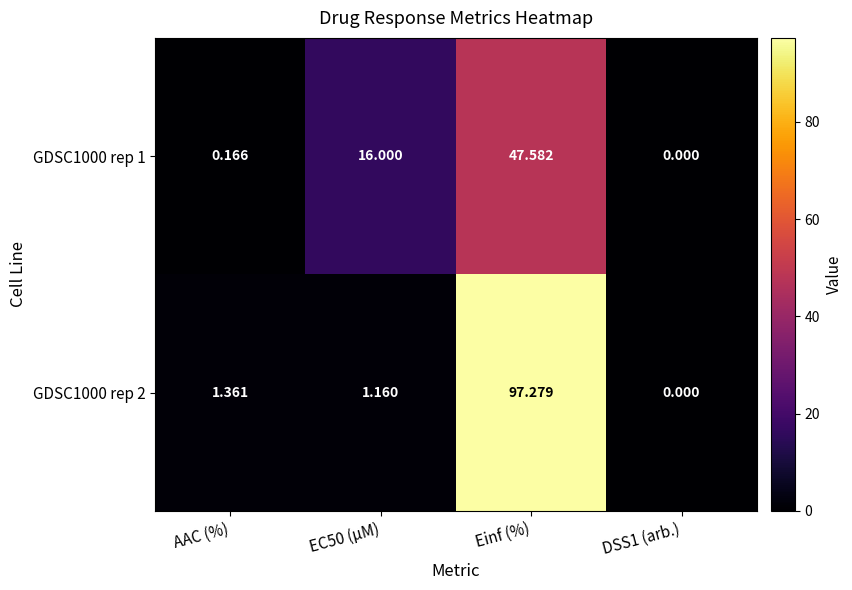

At which label does GDSC1000 rep 2 first exceed 1?

AAC (%)